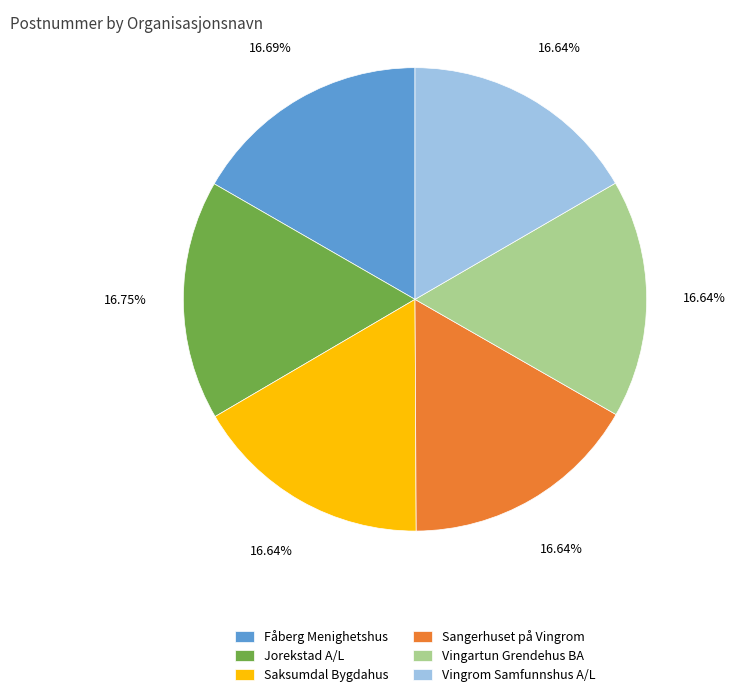

Does any single category account for the majority?

No